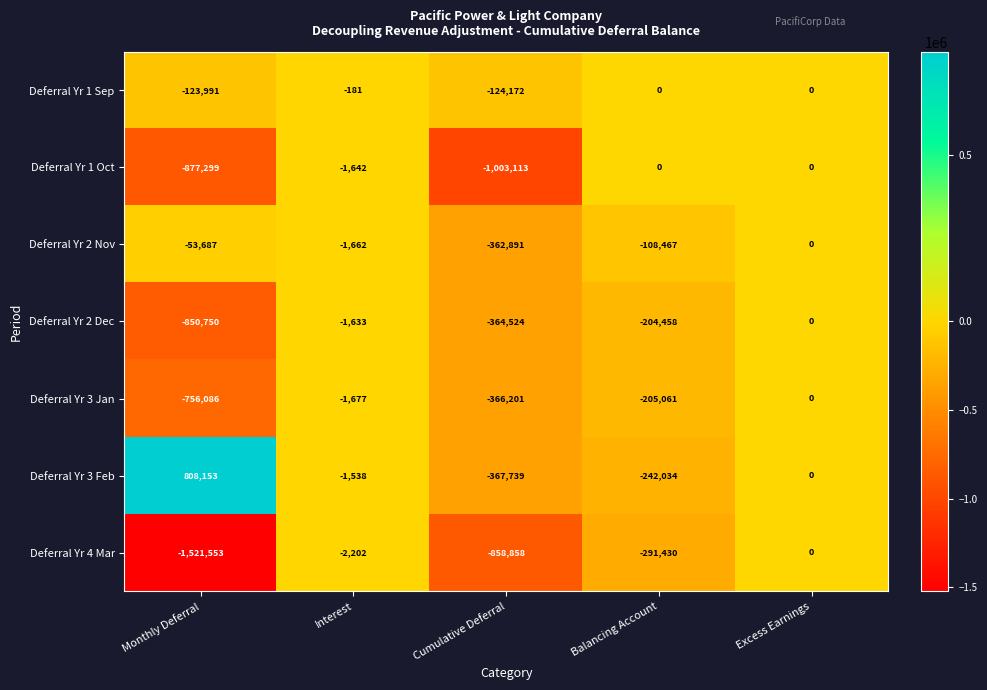

Rank the categories by Deferral Yr 3 Feb value from highest to lowest.

Monthly Deferral, Excess Earnings, Interest, Balancing Account, Cumulative Deferral